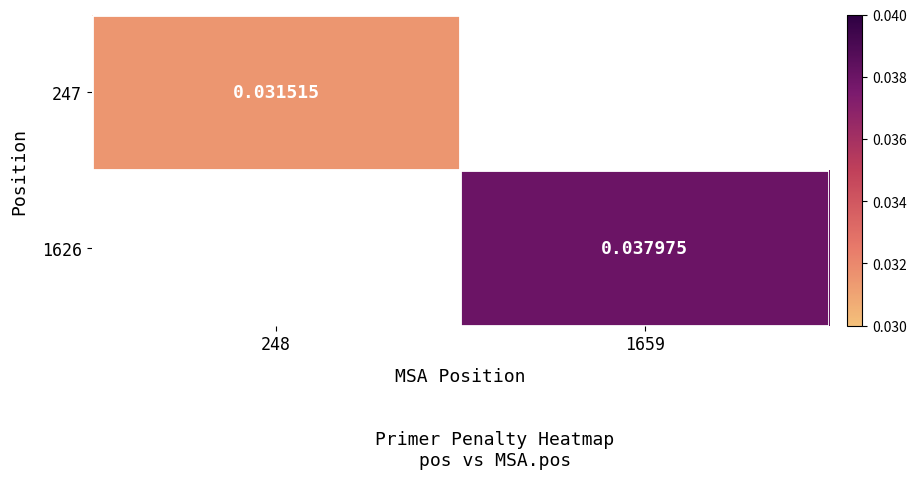

True or false: 1626 has a value of 0.0 at 1659.

True